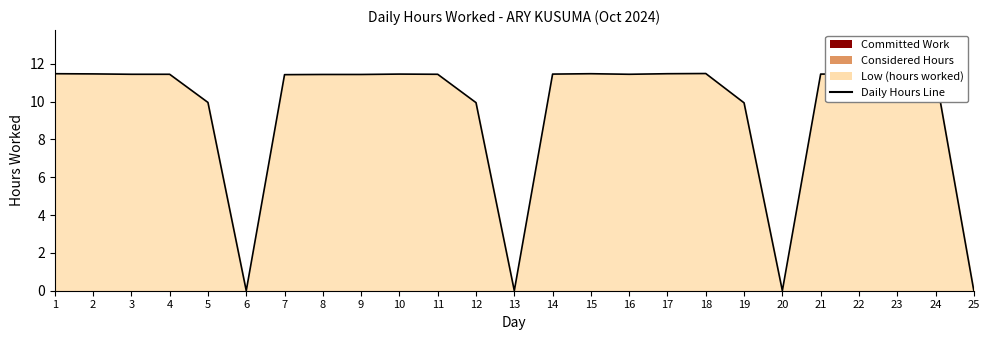

At which category does the data reach its first local valley?

6